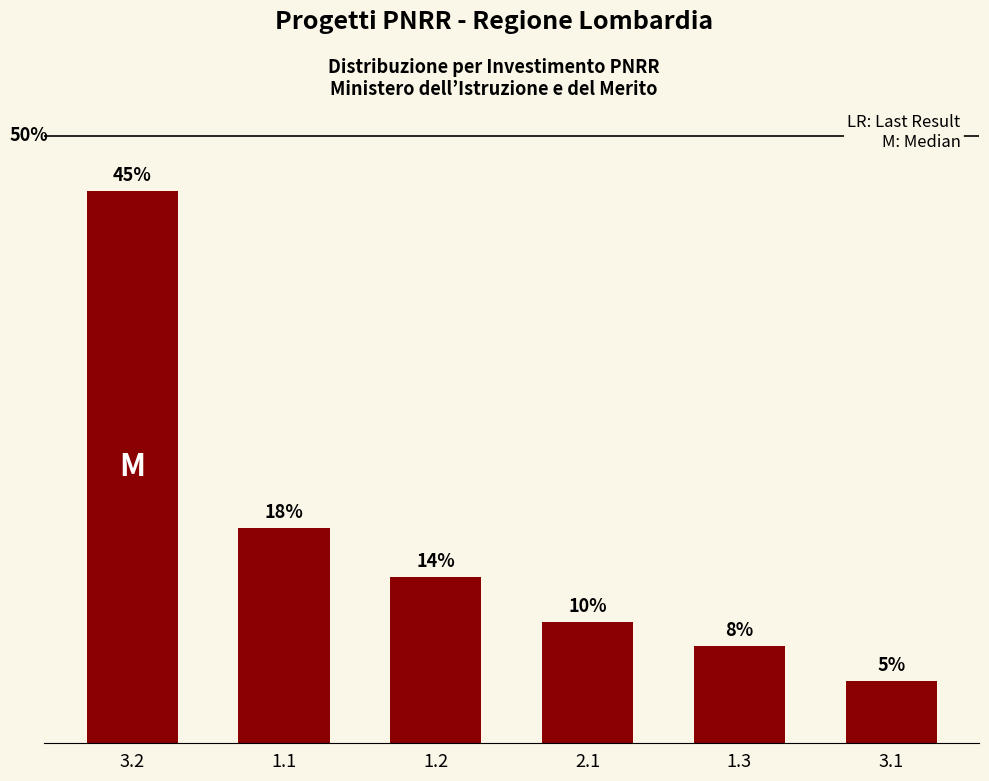

Are the bars horizontal?

No